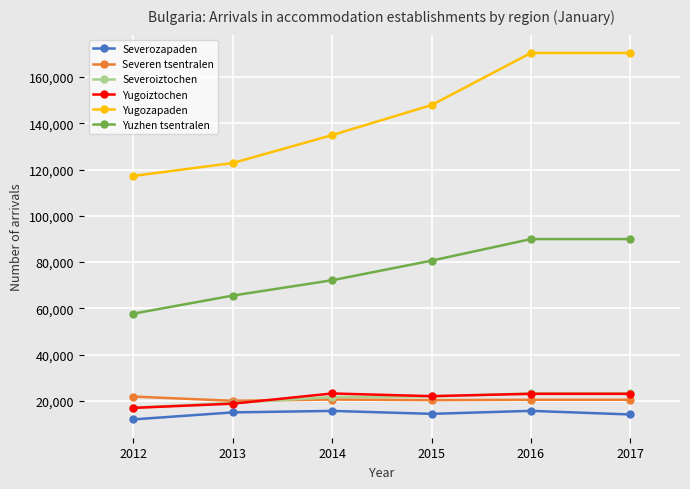

What is the lowest value of the Severozapaden series?

12003